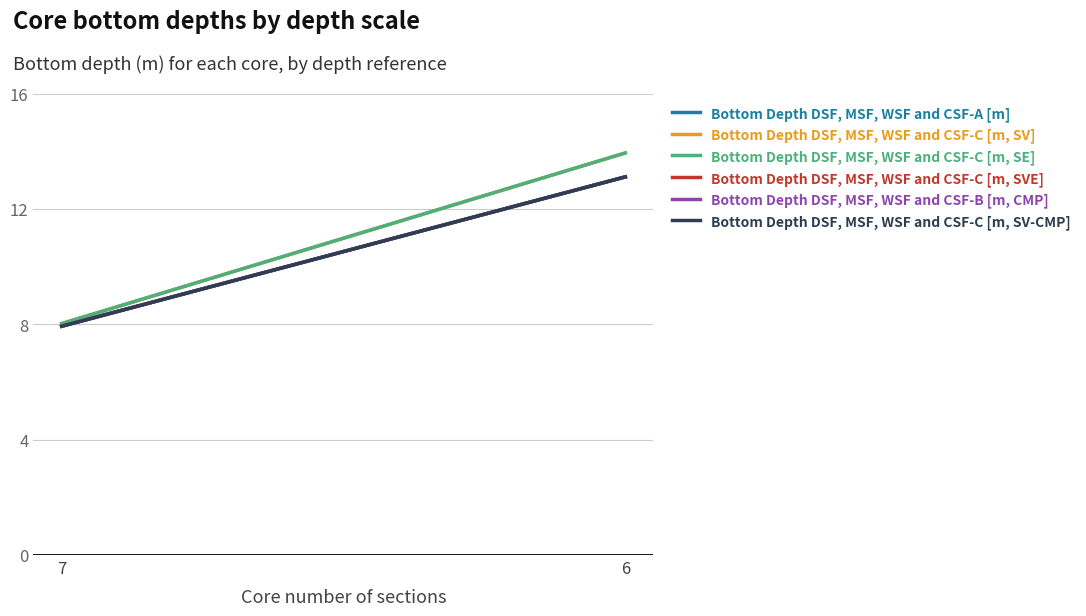

At which label is Bottom Depth DSF, MSF, WSF and CSF-C [m, SV-CMP] closest to 10?

7